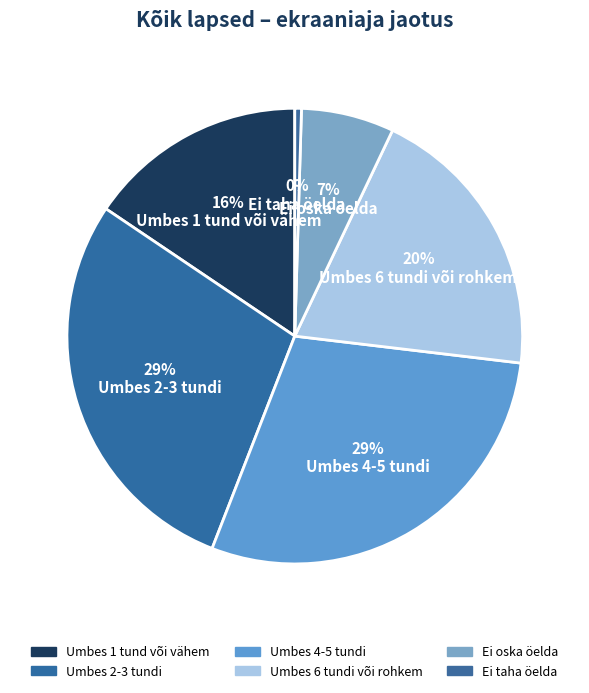

How many slices are in this pie chart?

6